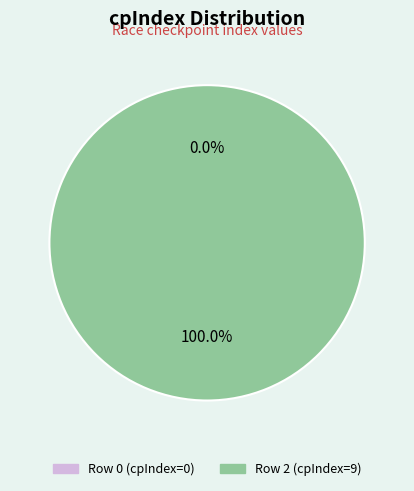

Which category has the smallest portion of the pie?

Row 0 (cpIndex=0)